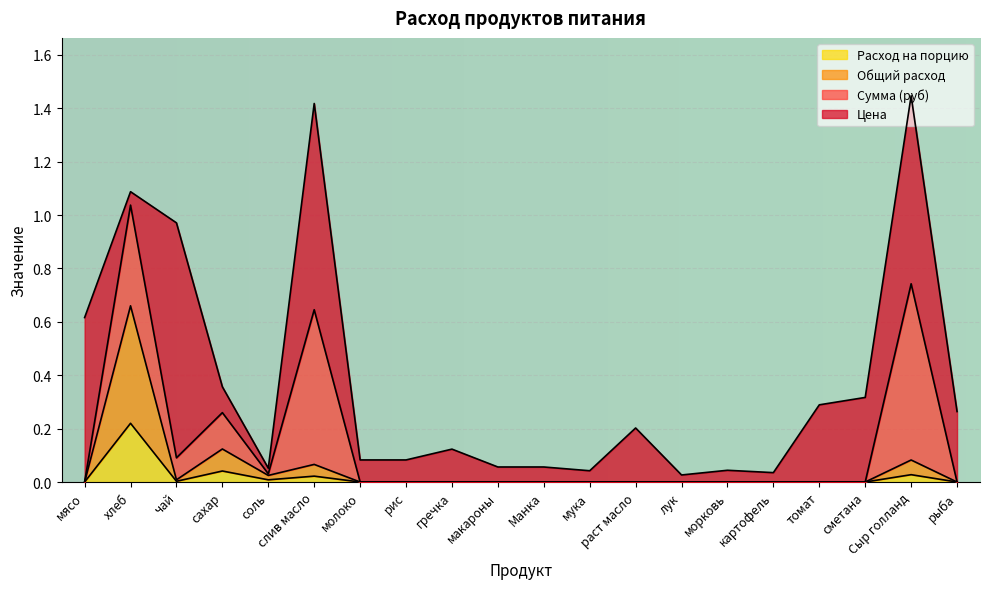

Is it true that Расход на порцию equals 0.1 at лук?

False